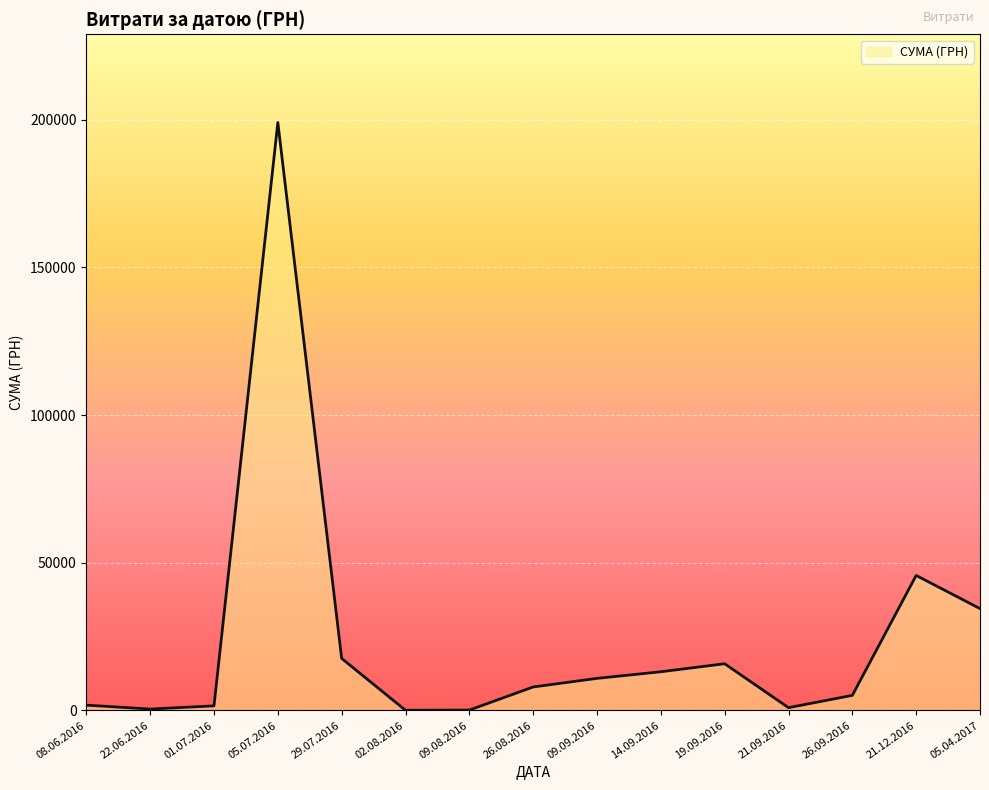

Between 26.08.2016 and 14.09.2016, which is larger?

14.09.2016